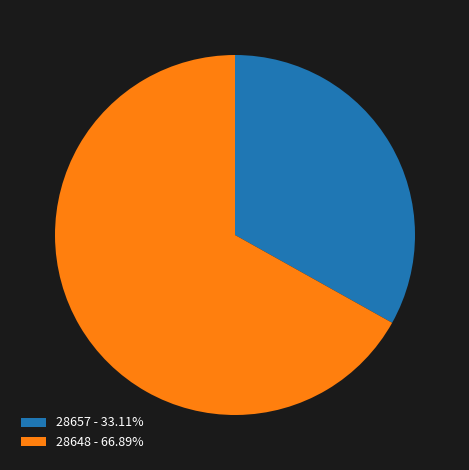

Which has a higher value, 28657 or 28648?

28648